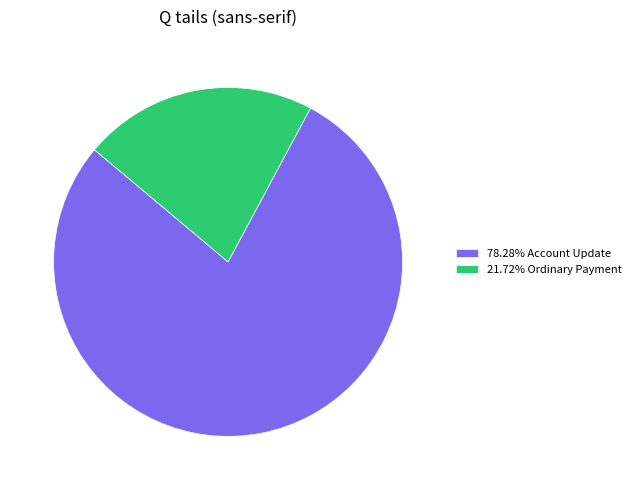

Does any single category account for the majority?

Yes